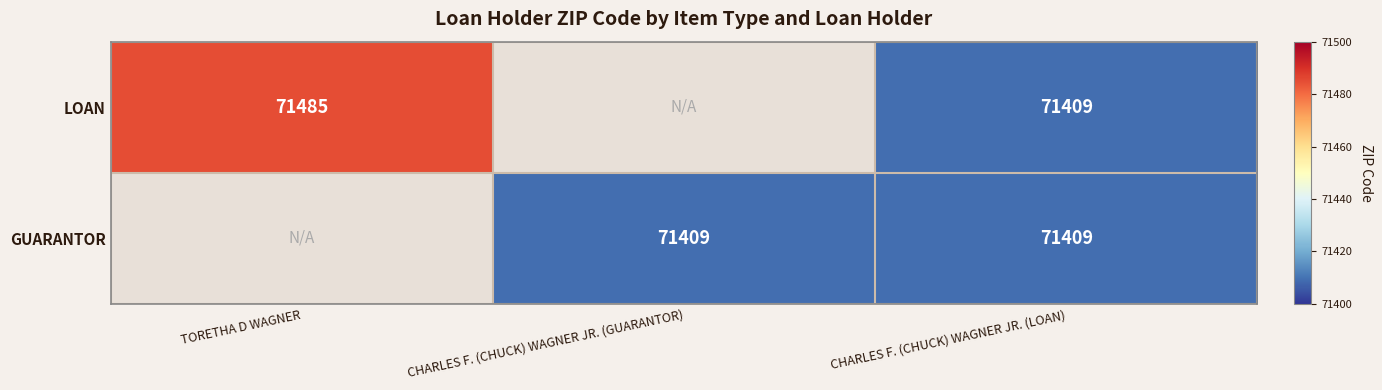

The value of LOAN at TORETHA D WAGNER is 71485. True or false?

True